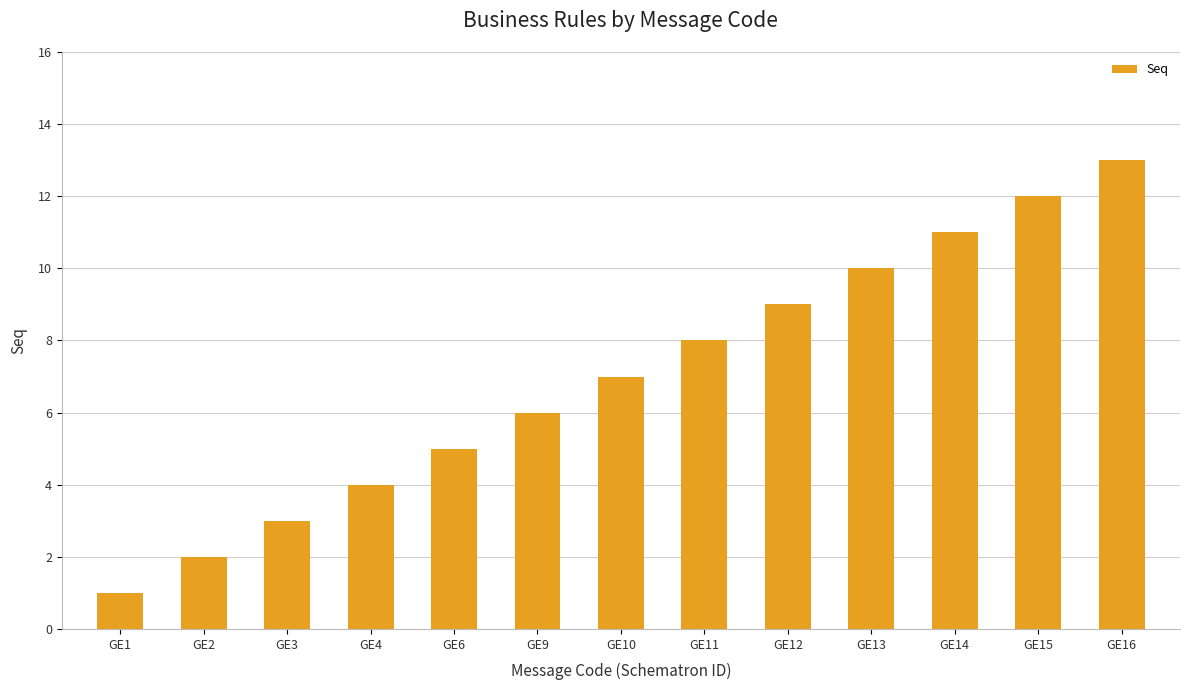

At which category does the chart reach its peak across all series?

GE16